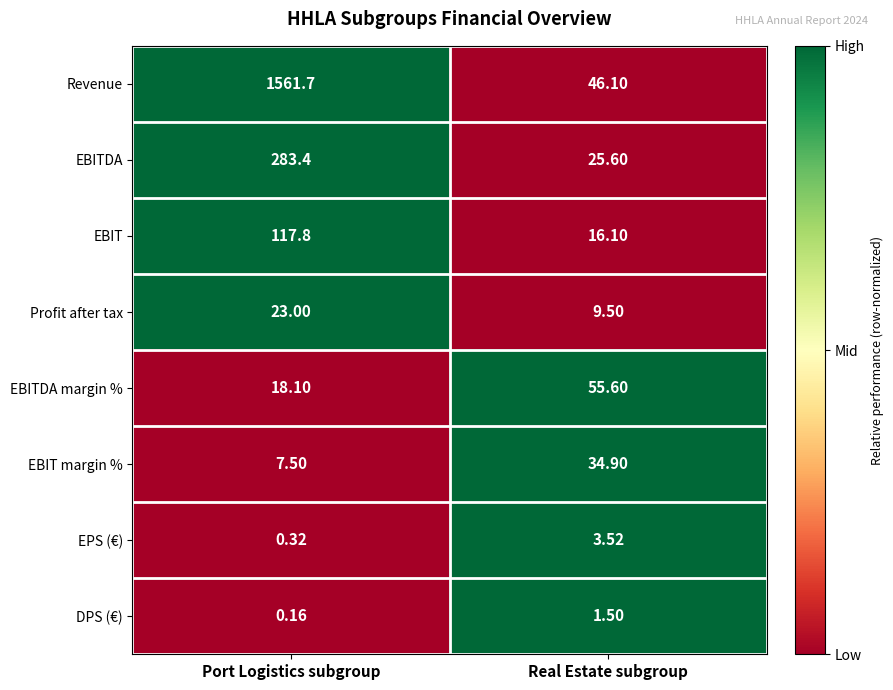

What is the spread (max minus min) of values at Real Estate subgroup?

54.1